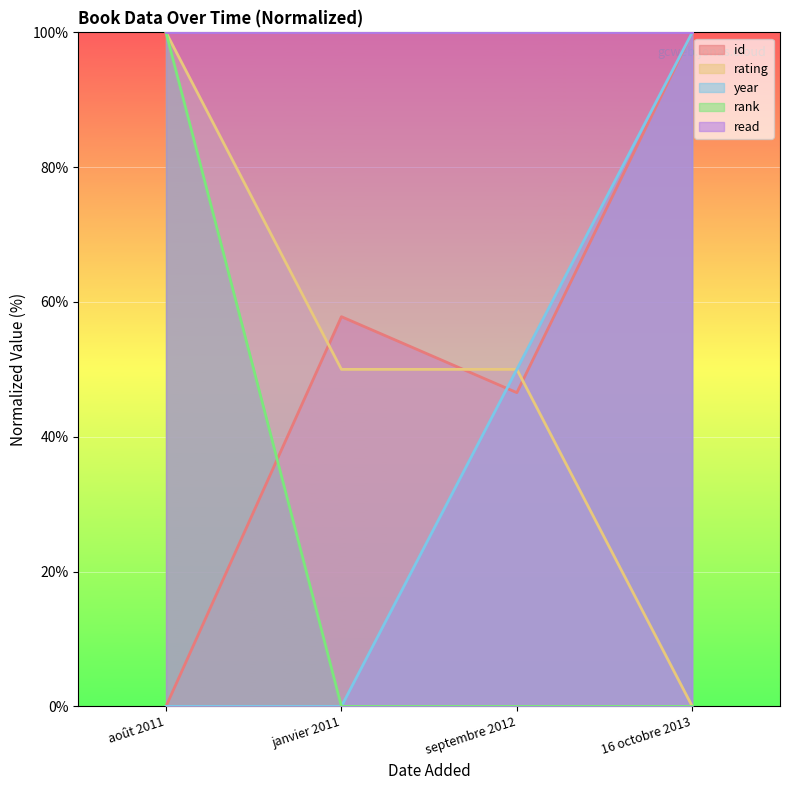

What is the maximum value for id?

100.0